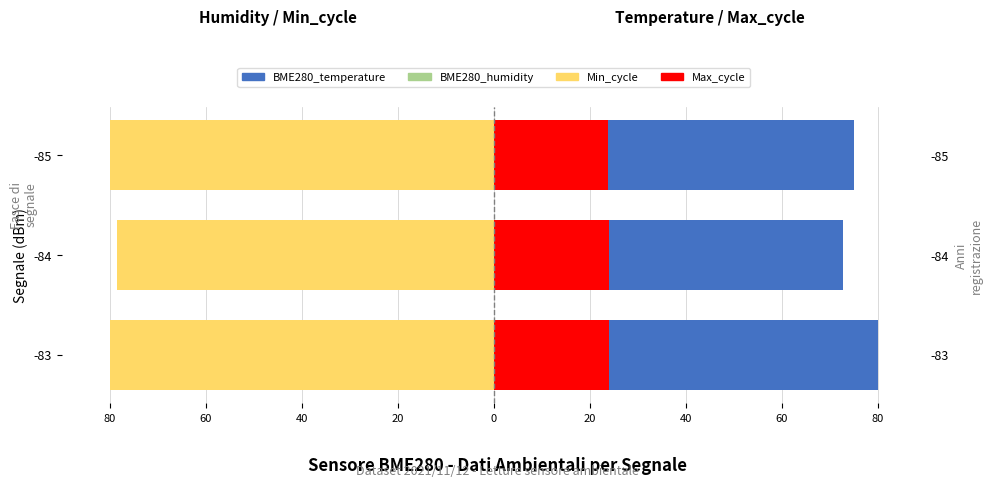

What is the value of the BME280_temperature bar at the 2nd from the left?

72.8